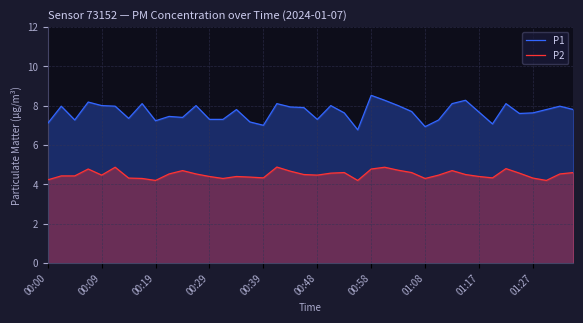

What is the maximum value for P1?

8.5